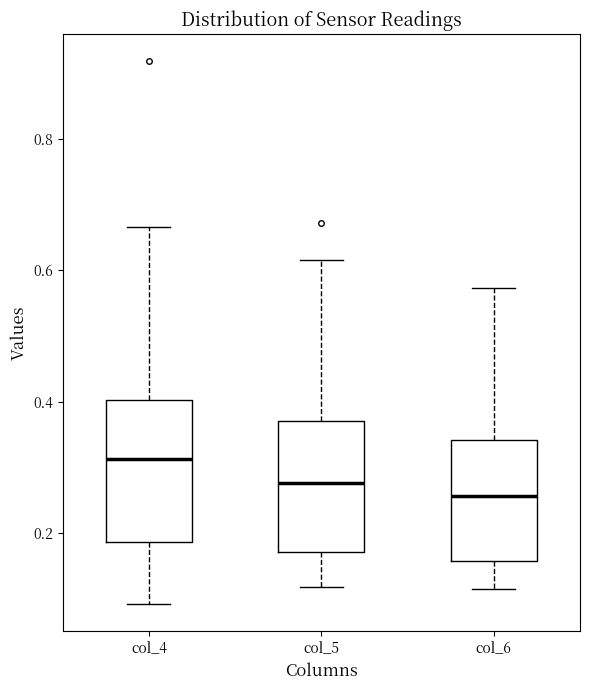

Reading left to right, transcribe this box plot: for each box, give where its median line is, the range the box spans, and where its two whiskers end, as read against the y-axis. The values are not printed on the chart, so give them approximately, as read against the axis.

col_4: median 0.32, box 0.18 to 0.40, whiskers 0.10 to 0.66
col_5: median 0.28, box 0.18 to 0.38, whiskers 0.12 to 0.62
col_6: median 0.26, box 0.16 to 0.34, whiskers 0.12 to 0.58